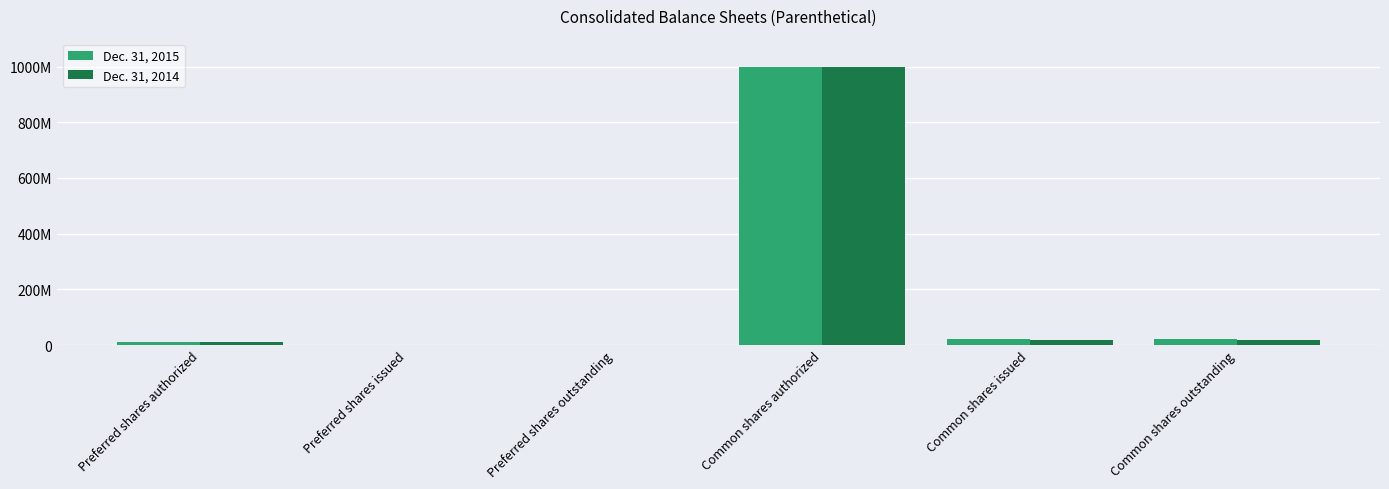

What are all the series names shown in the legend?

Dec. 31, 2015, Dec. 31, 2014